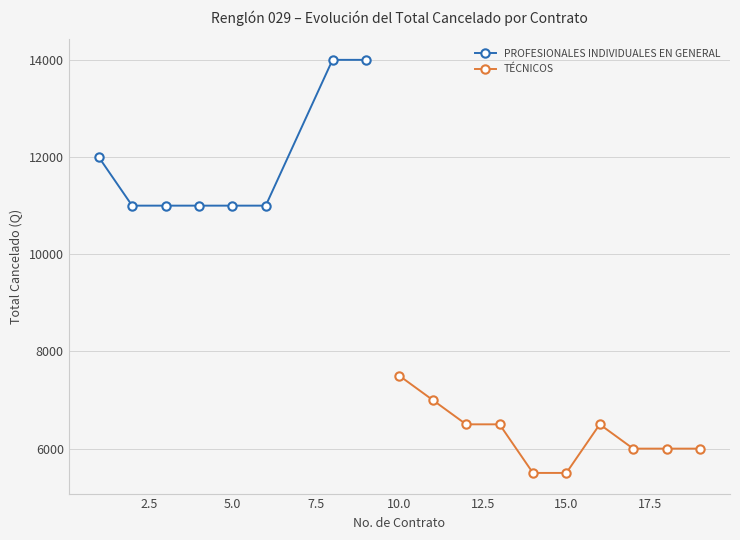

What is the maximum value shown in the chart?

14000